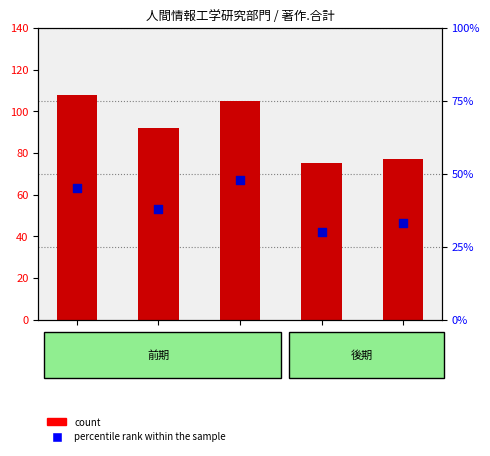

Which series has the largest total across all categories?

count